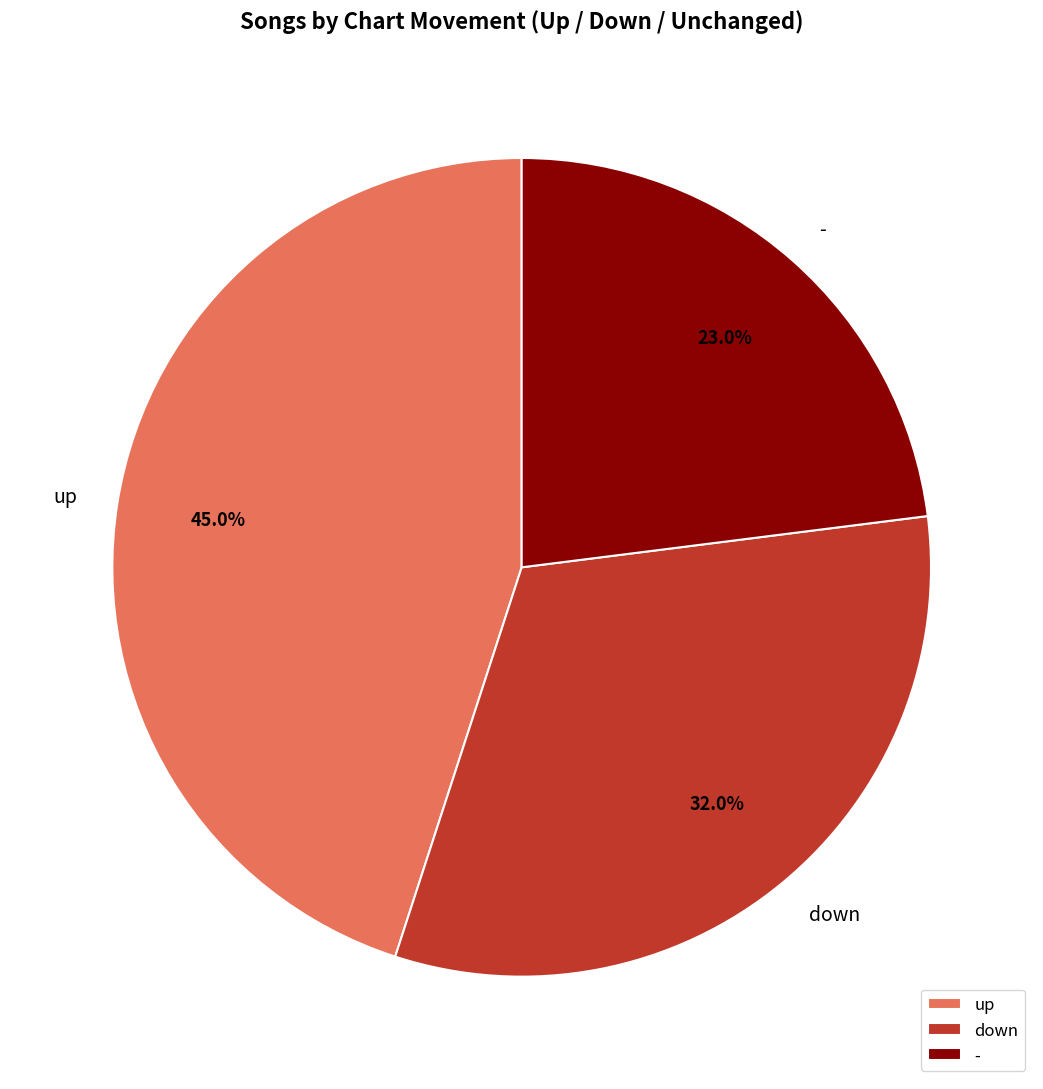

Does any single category account for the majority?

No